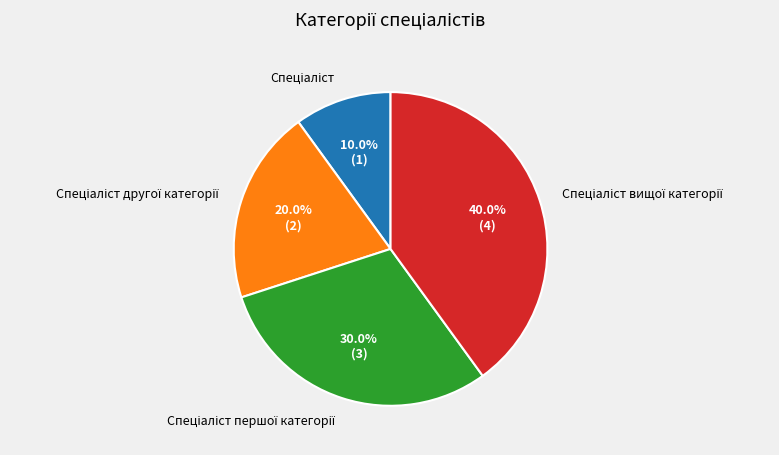

Is there a majority slice in this chart?

No